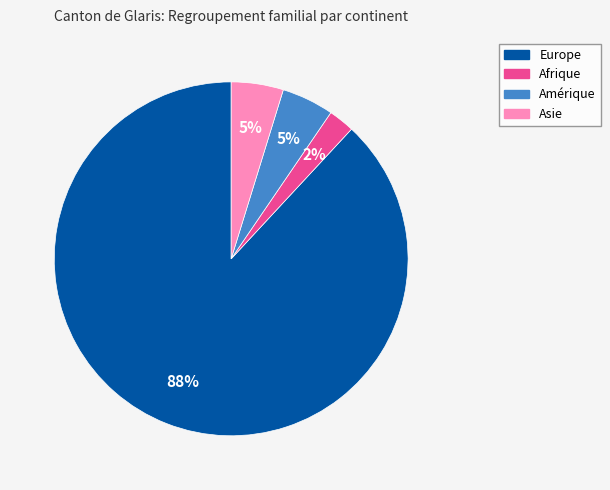

What is the ratio of the value at Asie to the value at Amérique?

1.0